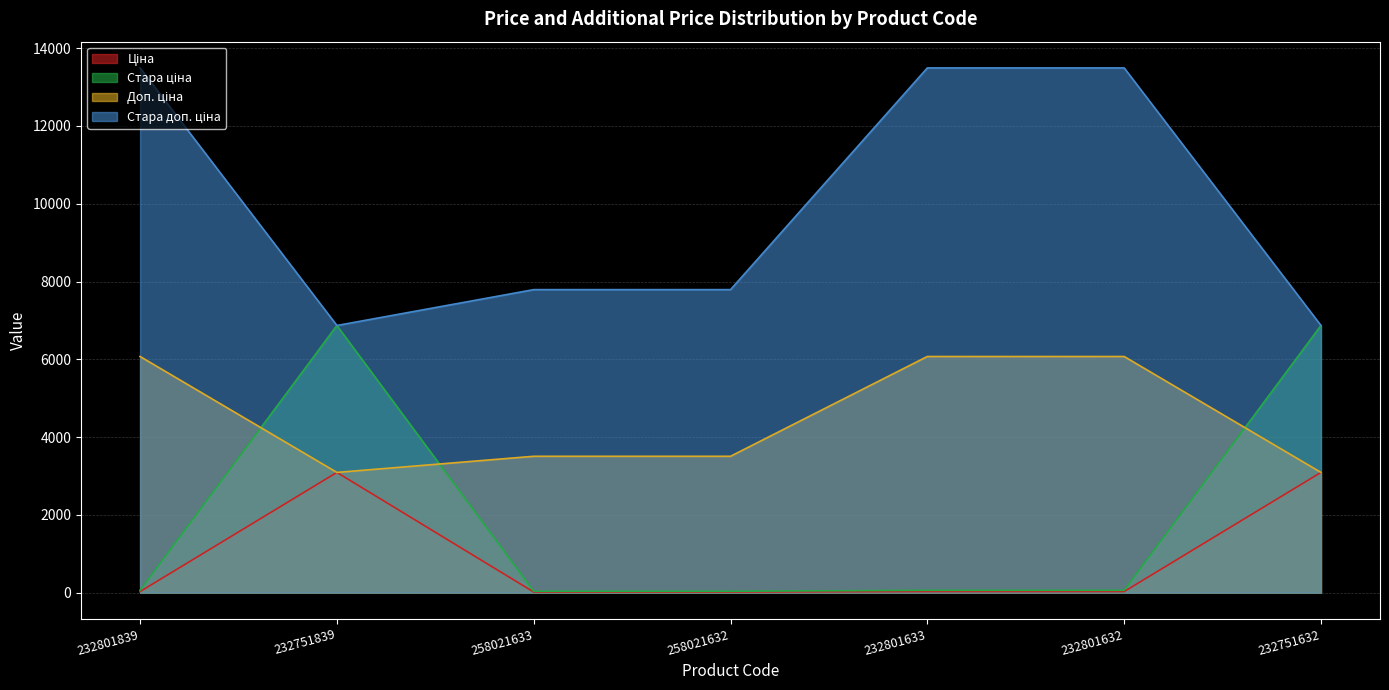

True or false: Стара ціна and Стара доп. ціна cross at least once.

False